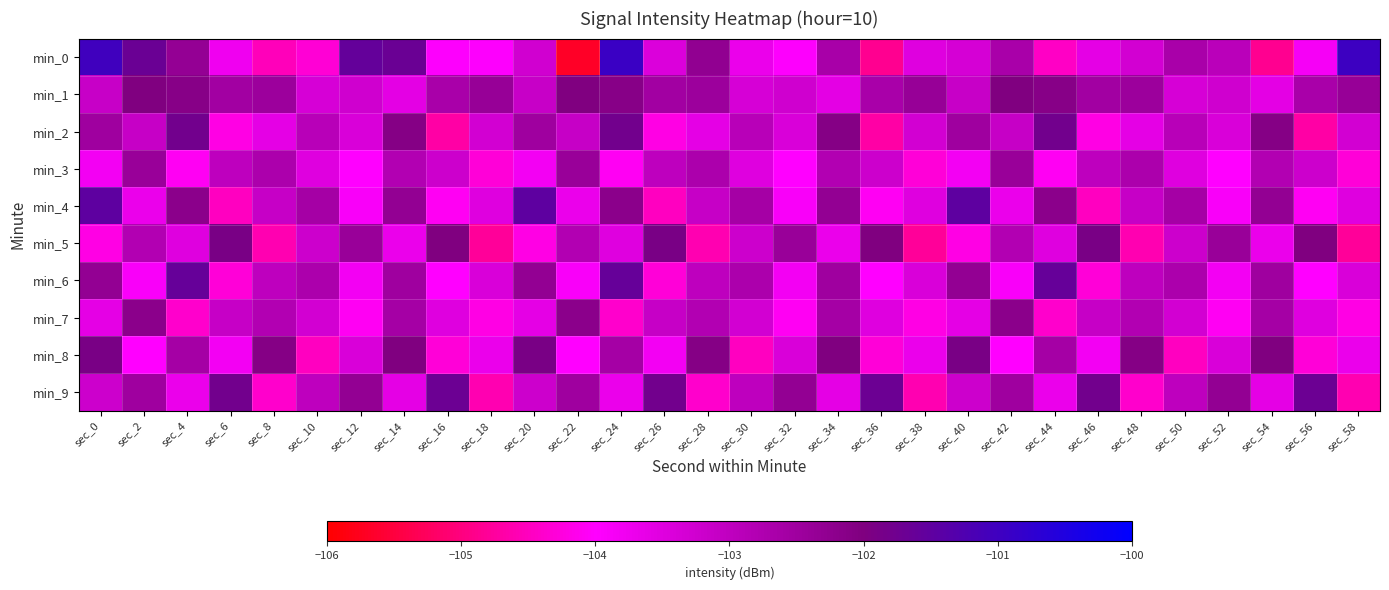

Count the number of data series in this chart.

10